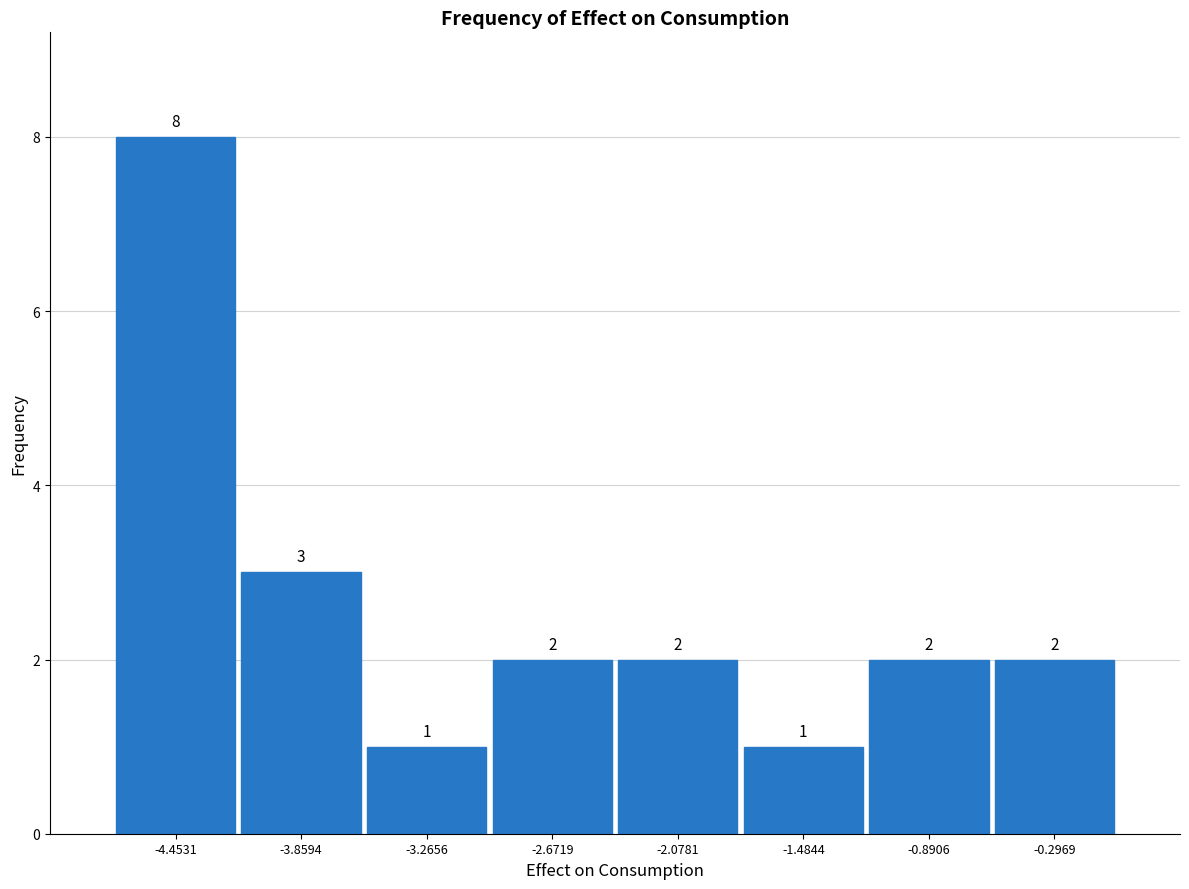

Reading left to right, transcribe this chart: for each bar, give the range it covers on the x-axis and its height. The bar edges are not printed on the chart, so give them approximately, as read against the axis.

-4.7 to -4.2: 8
-4.2 to -3.6: 3
-3.6 to -3.0: 1
-3.0 to -2.4: 2
-2.4 to -1.8: 2
-1.8 to -1.2: 1
-1.2 to -0.6: 2
-0.6 to 0.0: 2